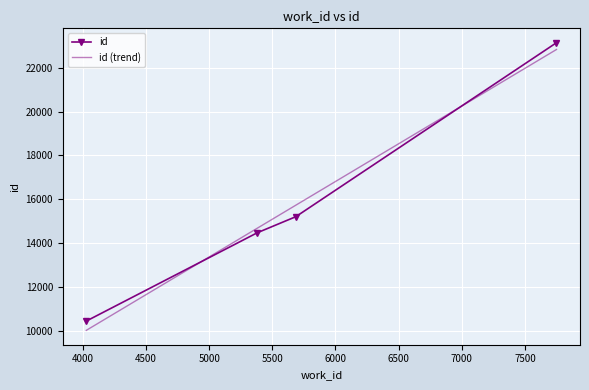

What is the sum of the values at 4027 and 5686?

25631